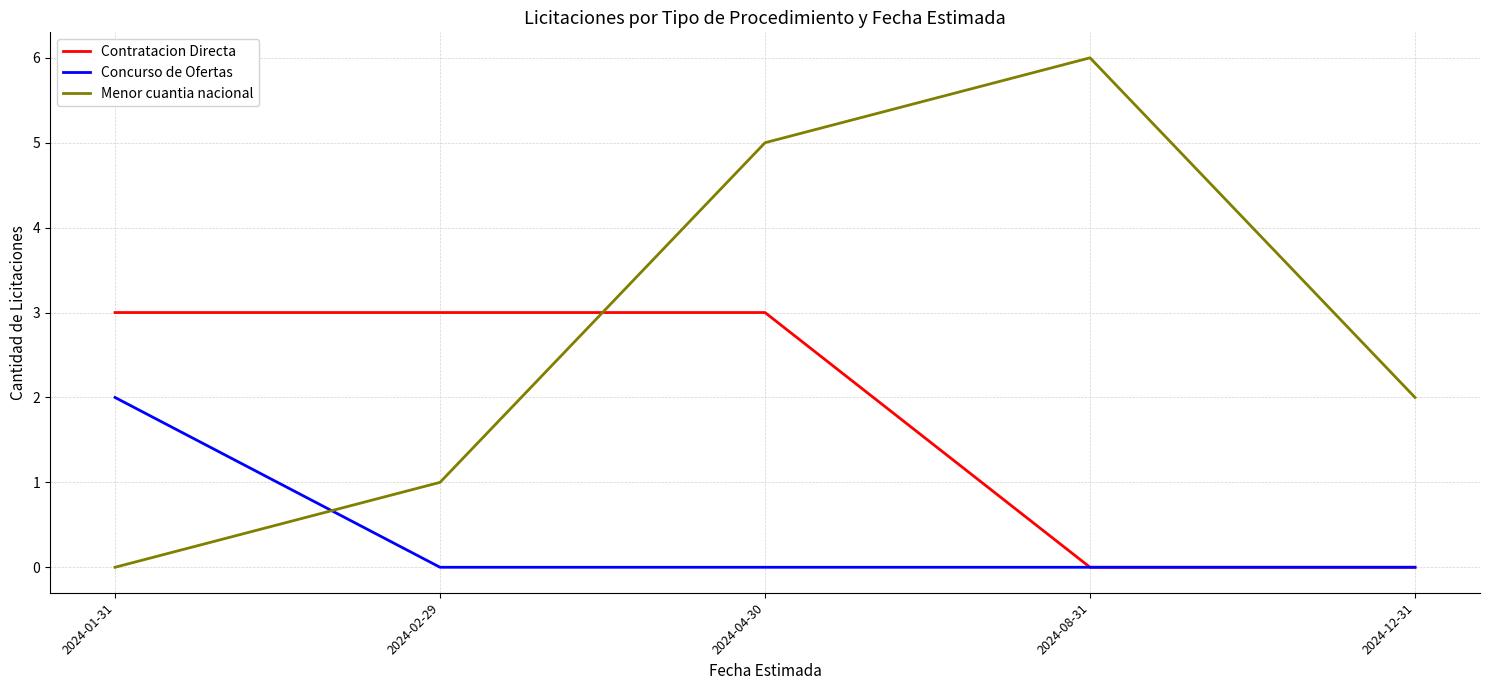

At how many categories does at least one series exceed 4?

2